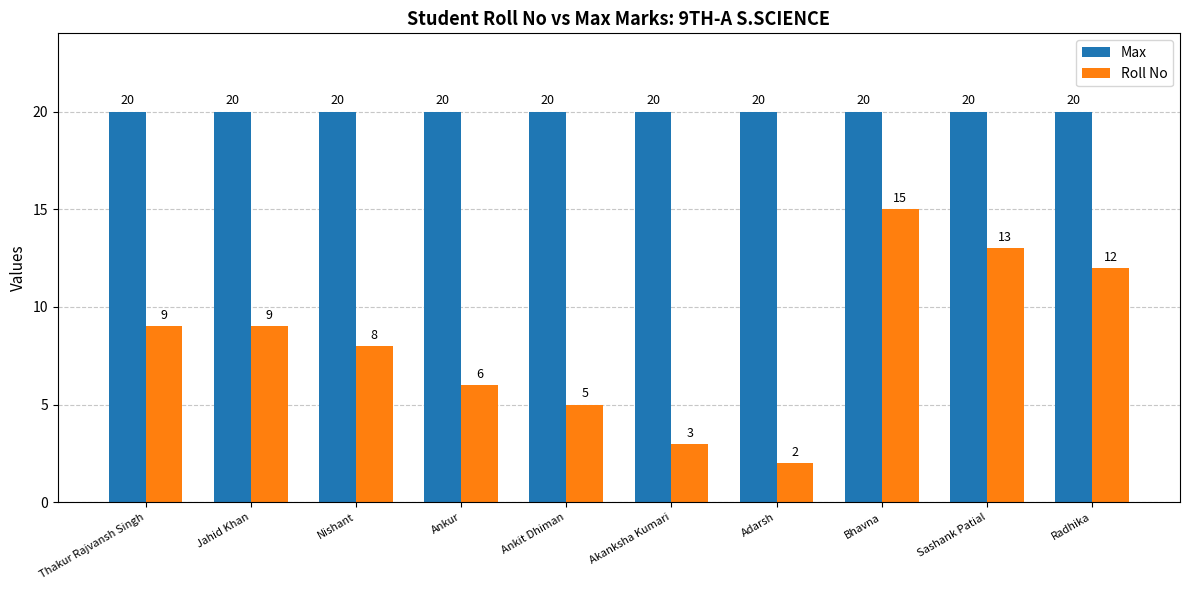

Between Jahid Khan and Radhika, which series saw the biggest shift?

Roll No